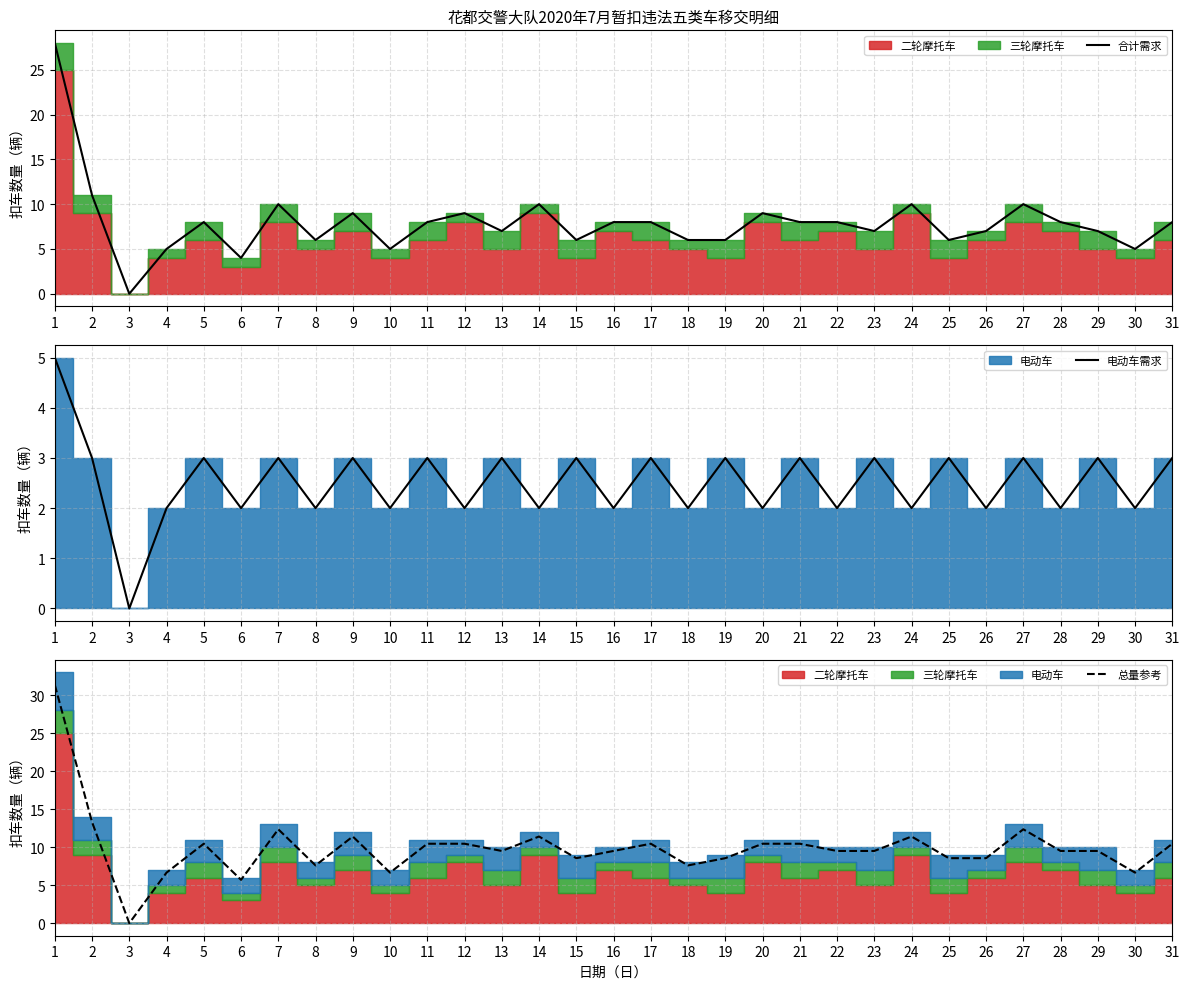

The value of 电动车需求 at 8 is 2.0. True or false?

True